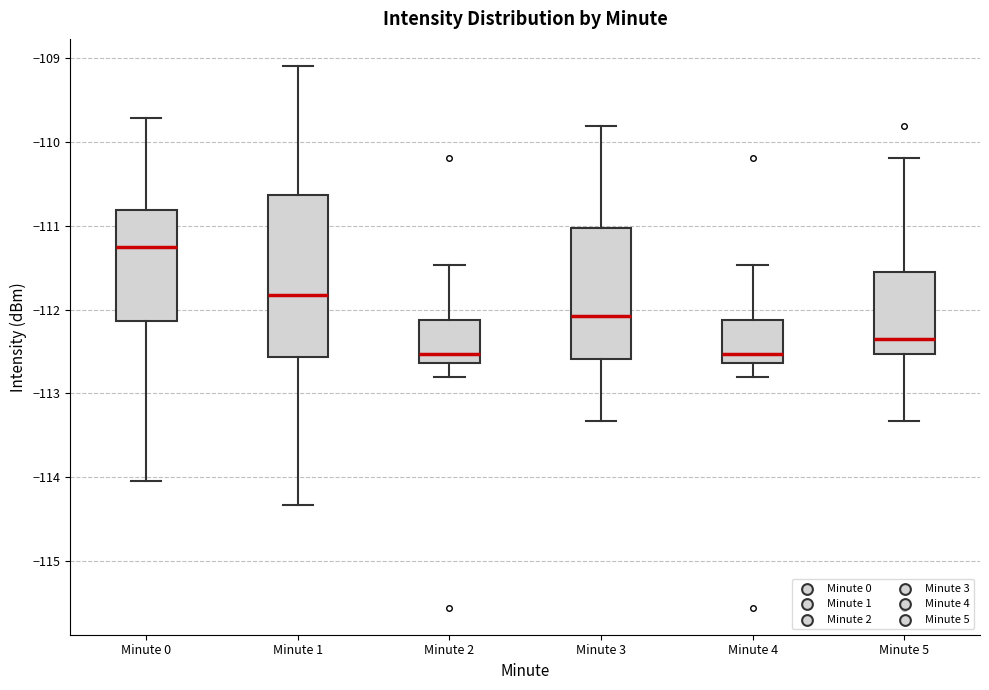

Reading left to right, transcribe this box plot: for each box, give where its median line is, the range the box spans, and where its two whiskers end, as read against the y-axis. The values are not printed on the chart, so give them approximately, as read against the axis.

Minute 0: median -111.3, box -112.1 to -110.8, whiskers -114.0 to -109.7
Minute 1: median -111.8, box -112.6 to -110.6, whiskers -114.3 to -109.1
Minute 2: median -112.5, box -112.6 to -112.1, whiskers -112.8 to -111.5
Minute 3: median -112.1, box -112.6 to -111.0, whiskers -113.3 to -109.8
Minute 4: median -112.5, box -112.6 to -112.1, whiskers -112.8 to -111.5
Minute 5: median -112.3, box -112.5 to -111.6, whiskers -113.3 to -110.2